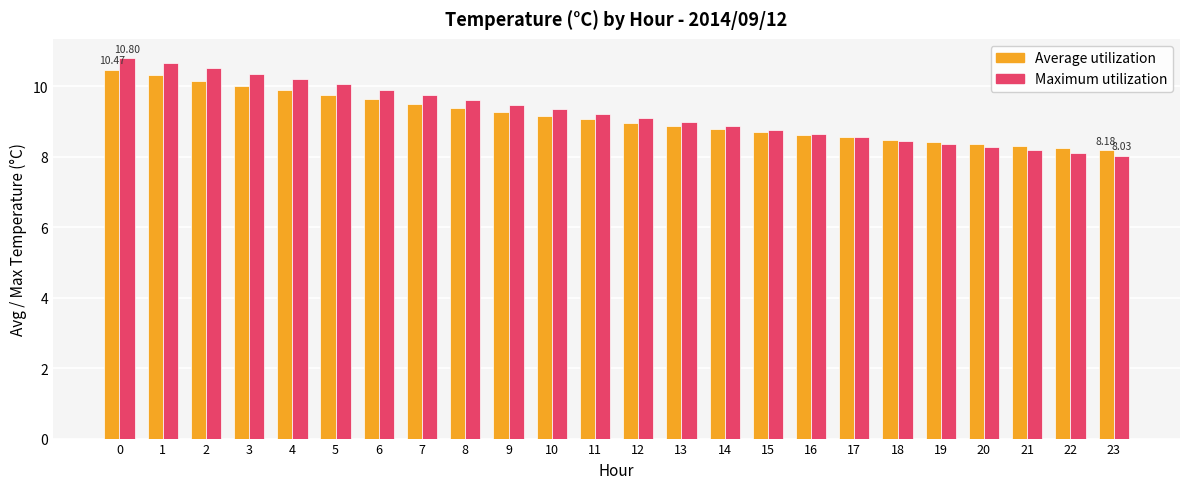

At how many categories does at least one series exceed 8?

24